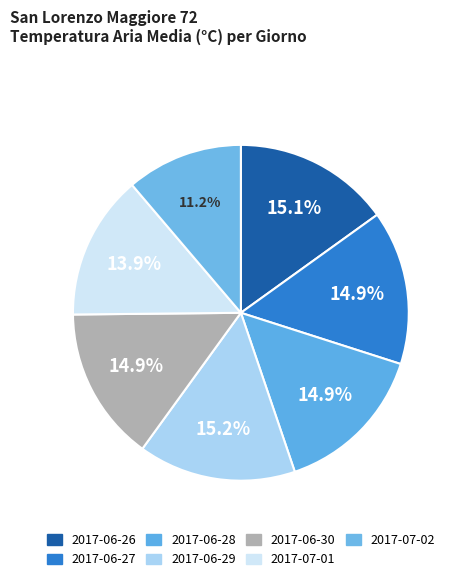

Rank the categories by value from highest to lowest.

2017-06-29, 2017-06-26, 2017-06-27, 2017-06-28, 2017-06-30, 2017-07-01, 2017-07-02